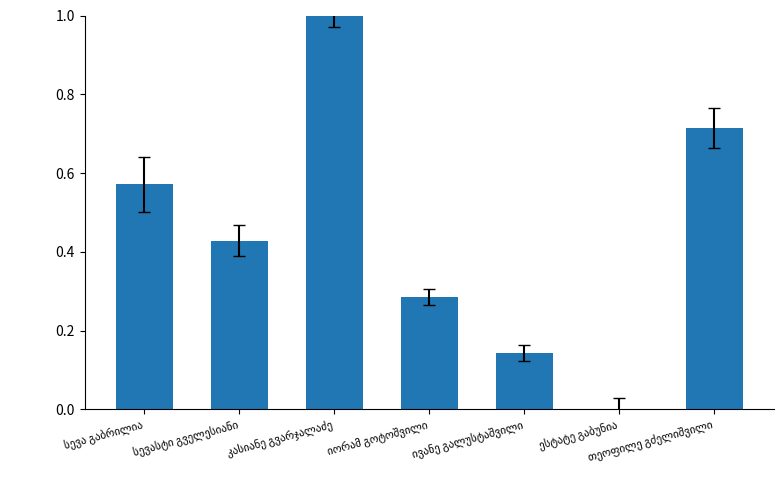

Reading left to right, extract all data points from this chart.

0.6	0.4	1.0	0.3	0.1	0.0	0.7